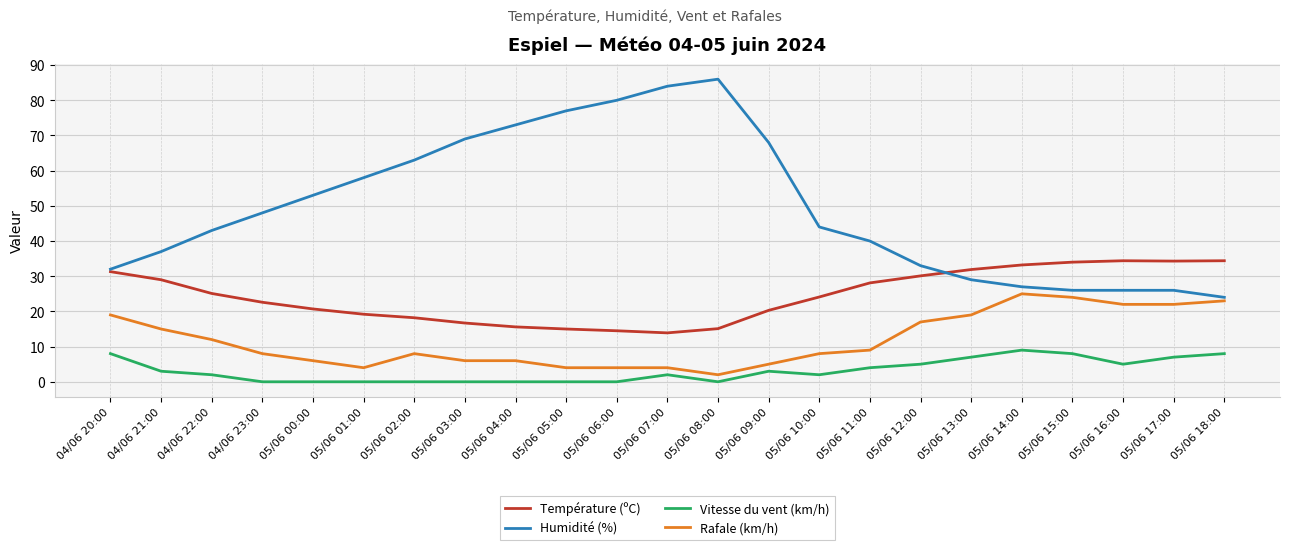

Which series has the widest spread of values?

Humidité (%)